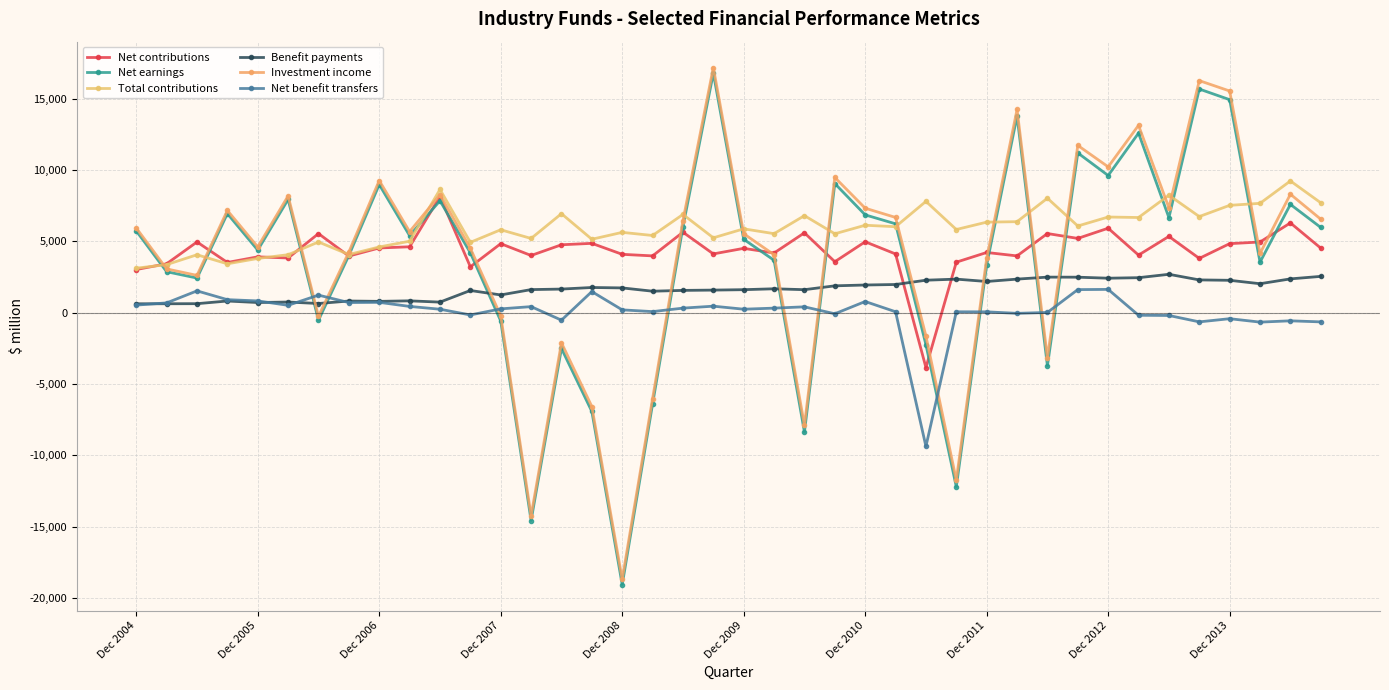

Where does the Benefit payments series first go above 1678?

15